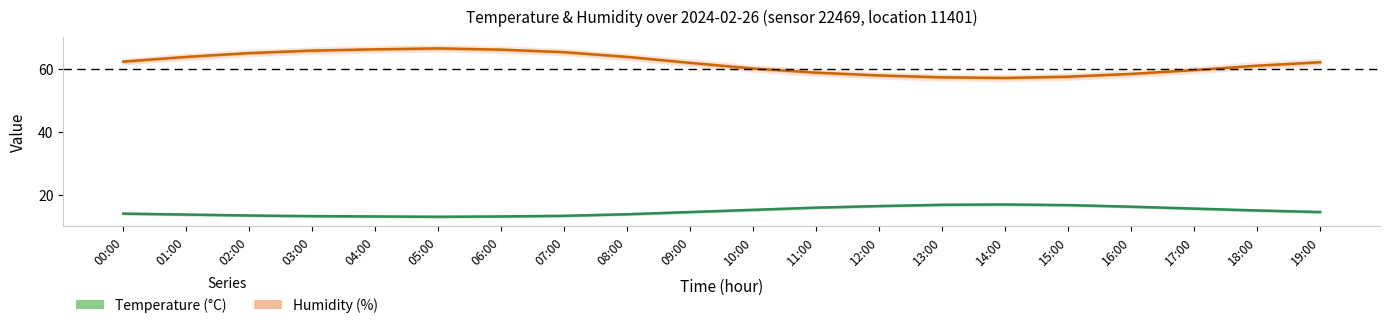

In Humidity (%), how many points are higher than both neighbors (excluding endpoints)?

1